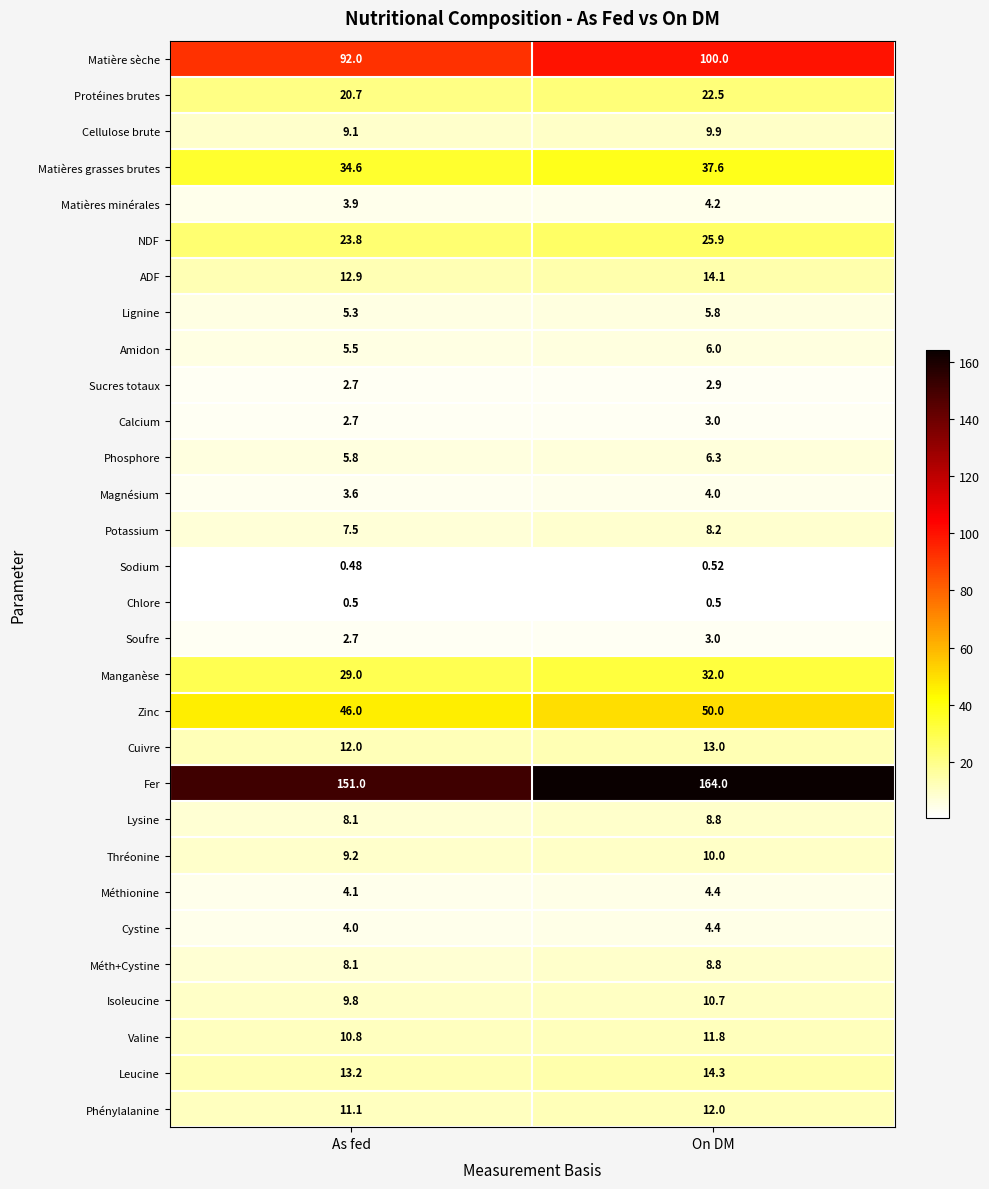

At which label does Matières grasses brutes first exceed 37?

On DM